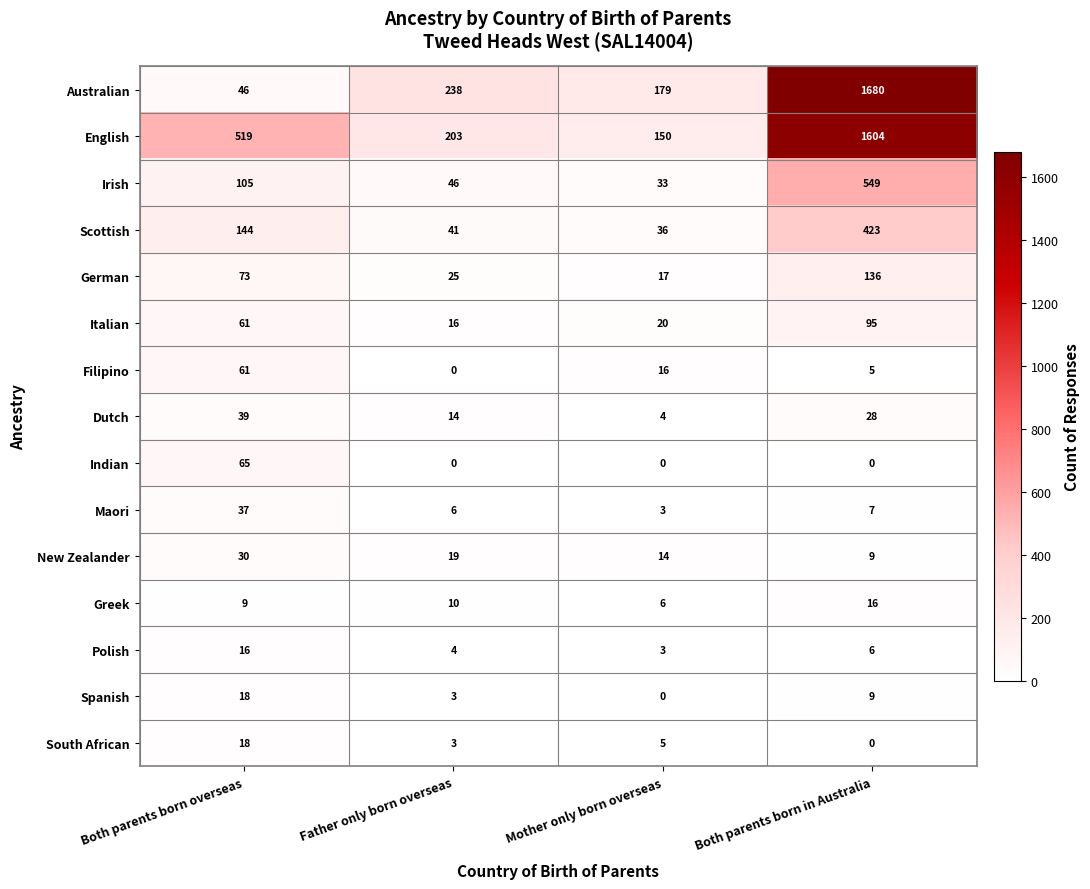

What is the sum of all German values?

251